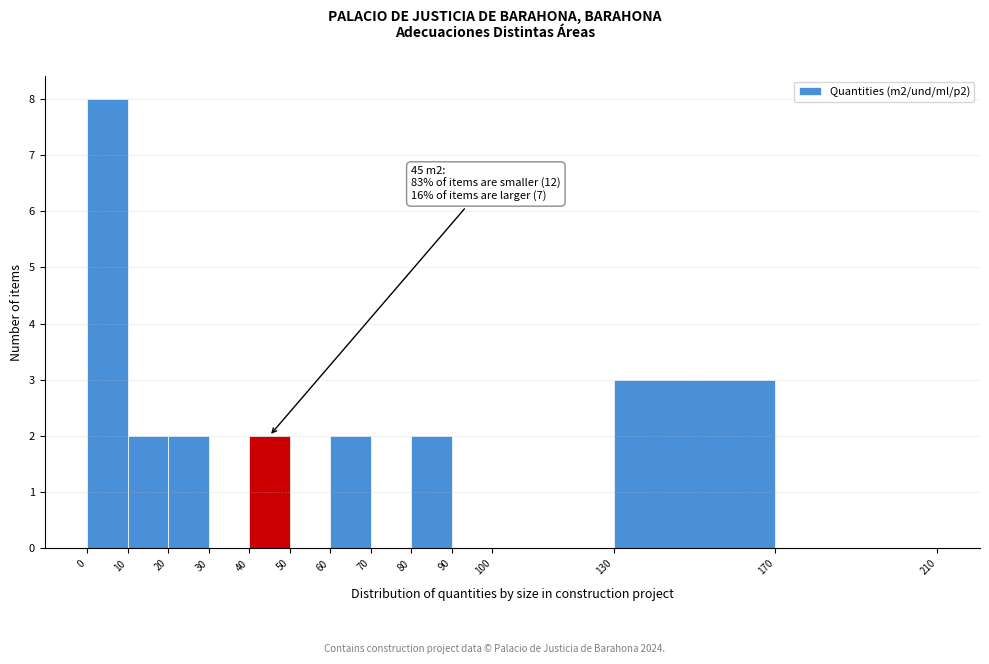

Over which range of the x-axis is the bar tallest?

0 to 10